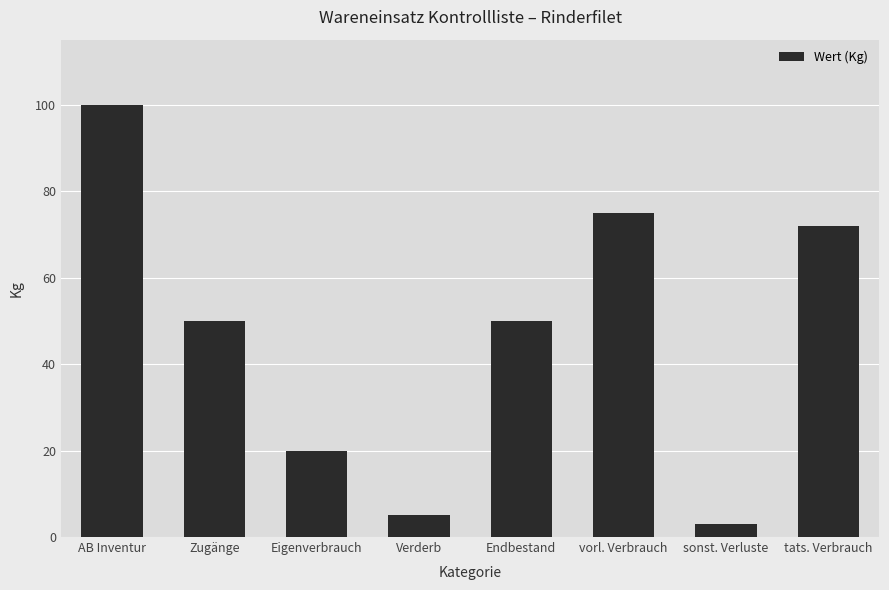

What is the change in value from Eigenverbrauch to sonst. Verluste?

-17